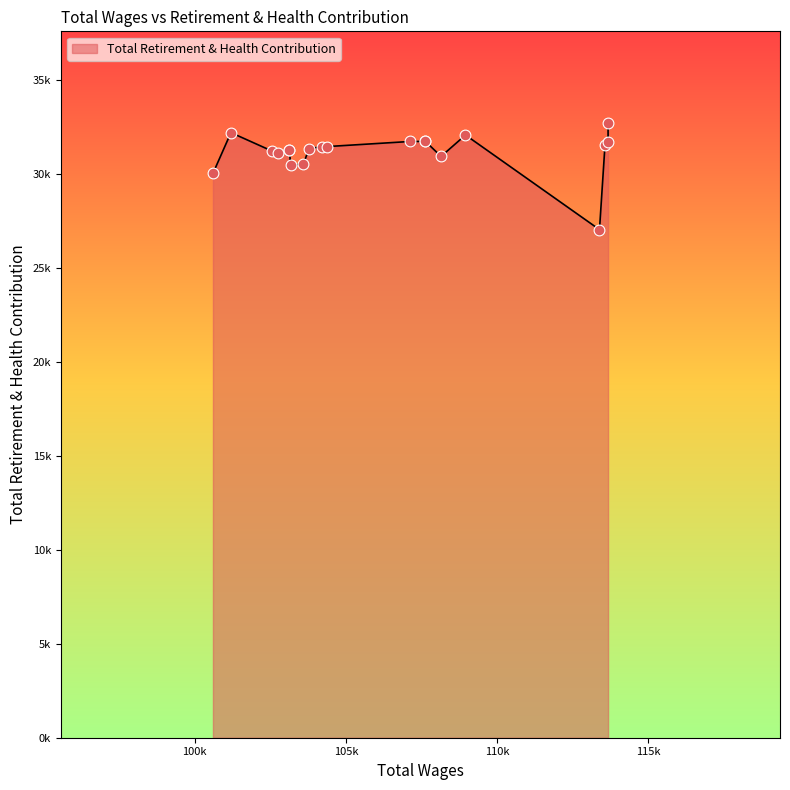

What is the change in value from 113380.0 to 102738.0?

+4052